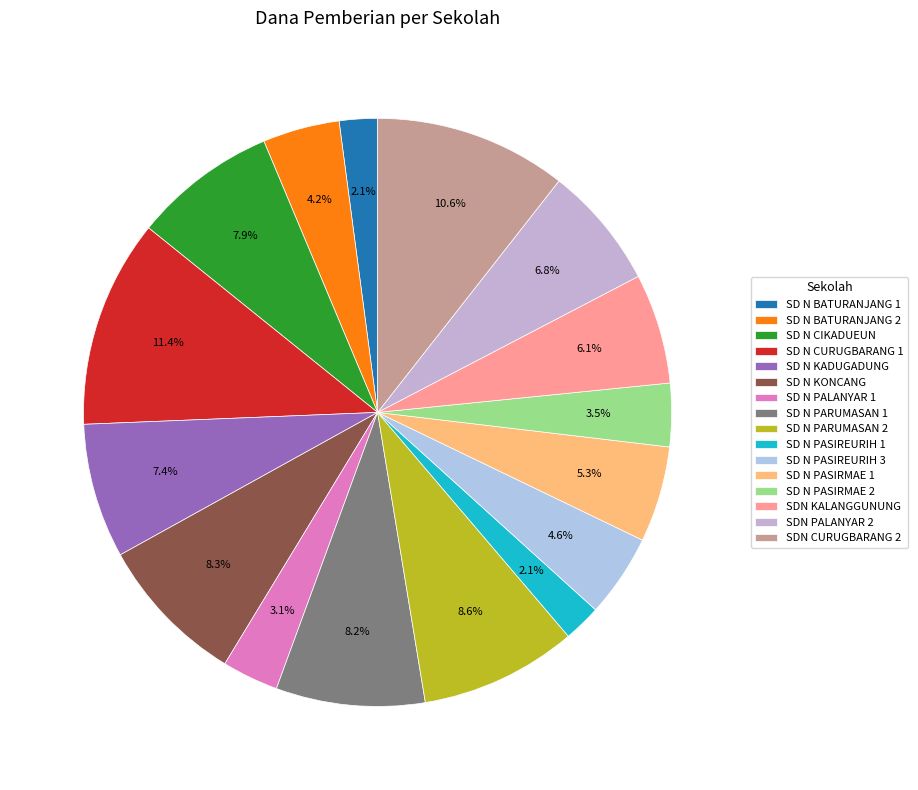

Count the number of slices in the pie.

16